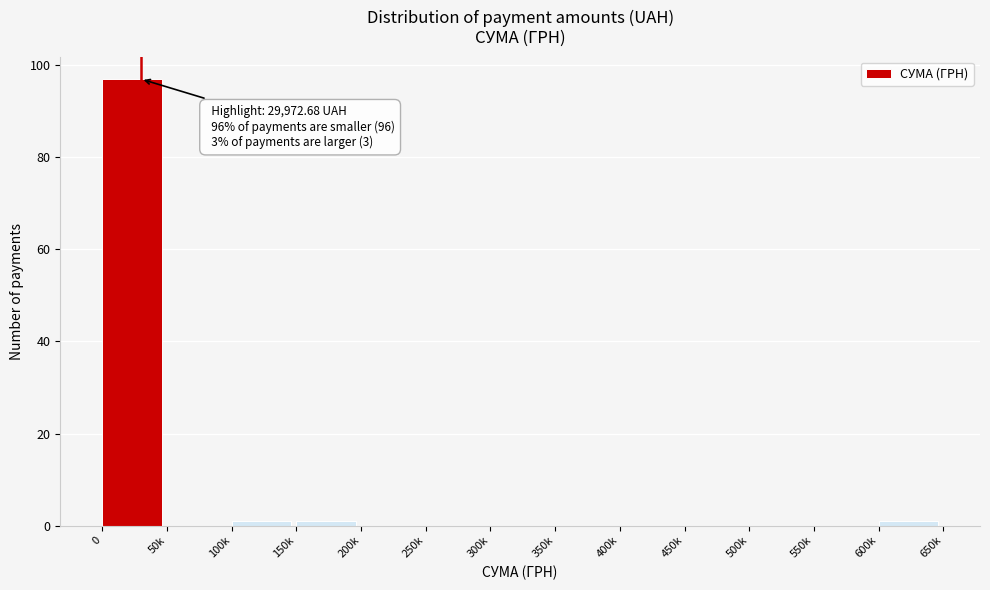

Reading left to right, transcribe all the data shown in this chart.

0=97	50k=0	100k=1	150k=1	200k=0	250k=0	300k=0	350k=0	400k=0	450k=0	500k=0	550k=0	600k=1